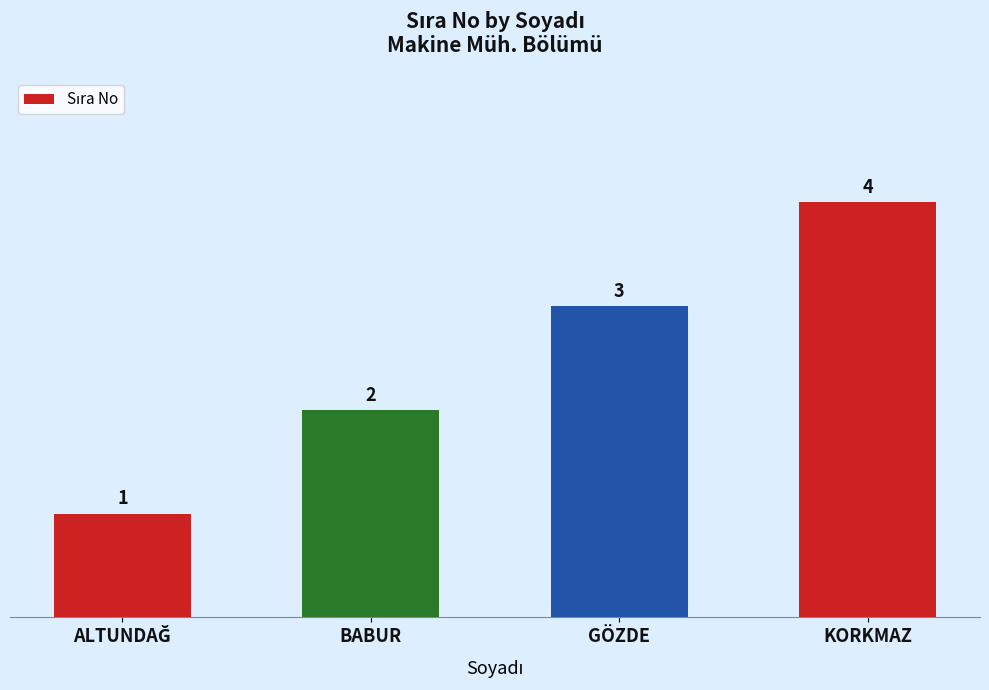

The value at GÖZDE is 3. True or false?

True